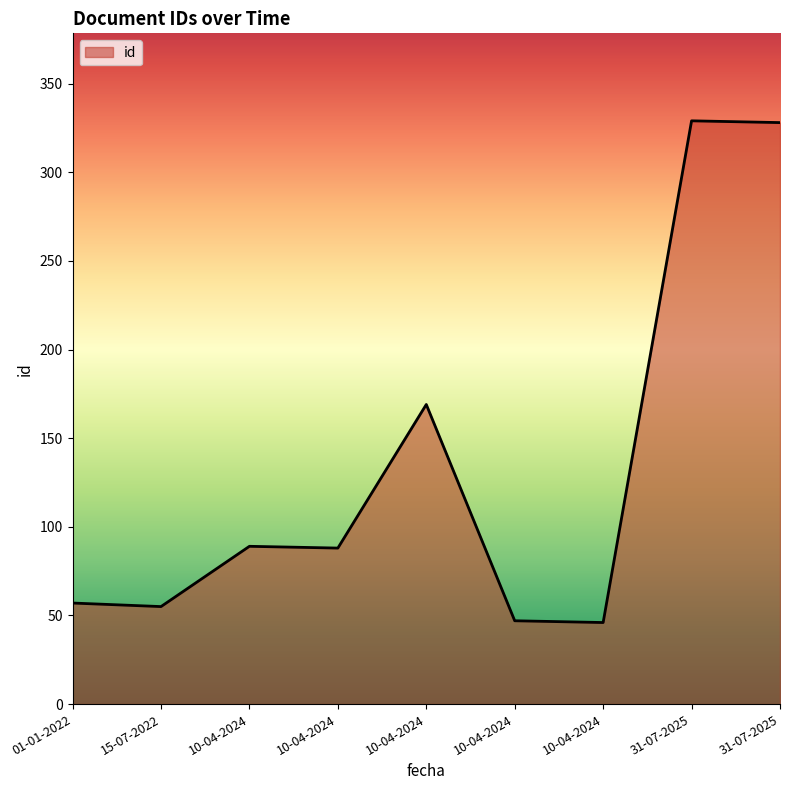

Is it true that the value at 10-04-2024 is 157?

False